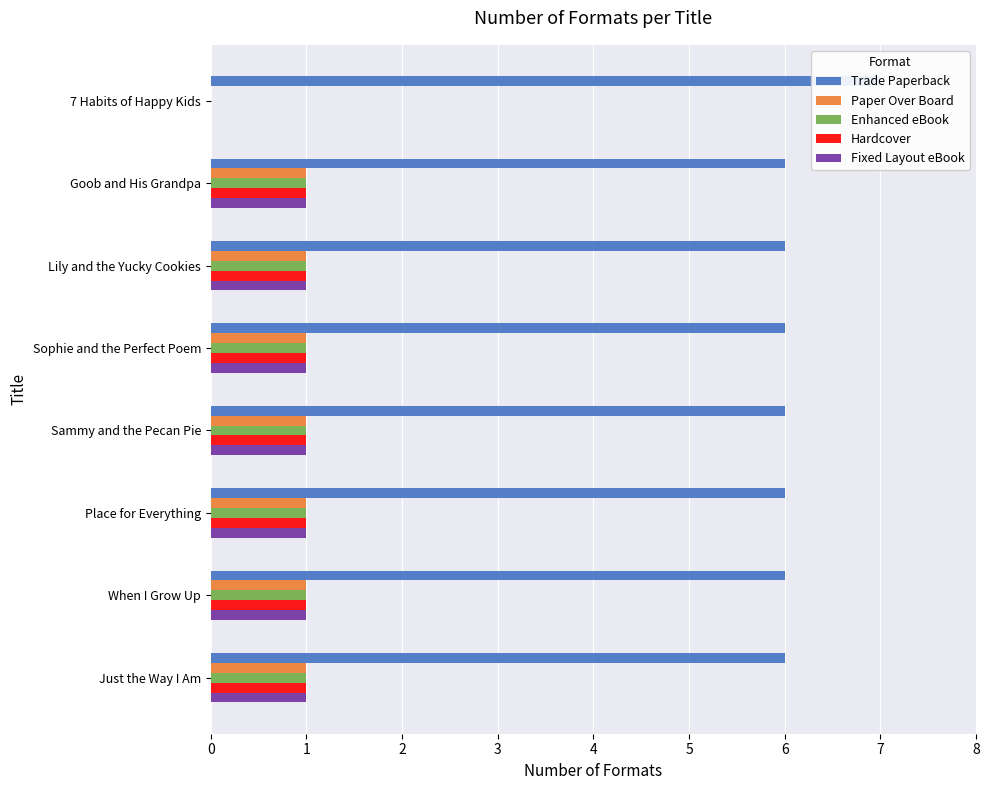

The Trade Paperback series shows 6 at Place for Everything. True or false?

True